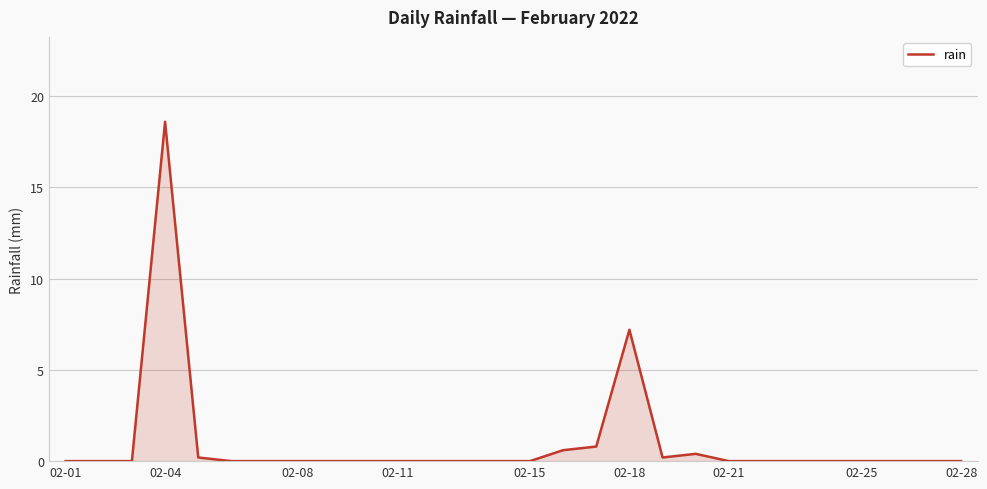

What is the difference between the maximum and second lowest values?

18.6